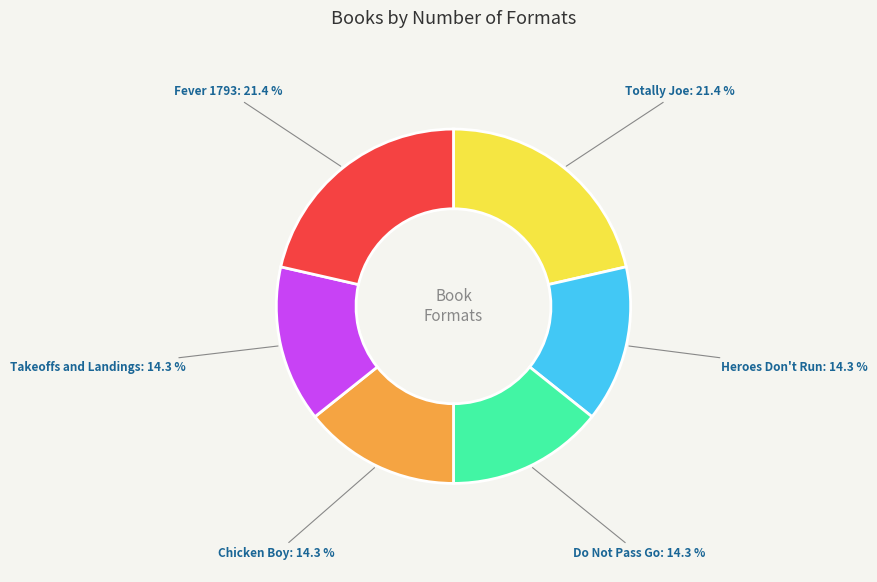

Do Totally Joe and Heroes Don't Run together represent more than half of the pie?

No